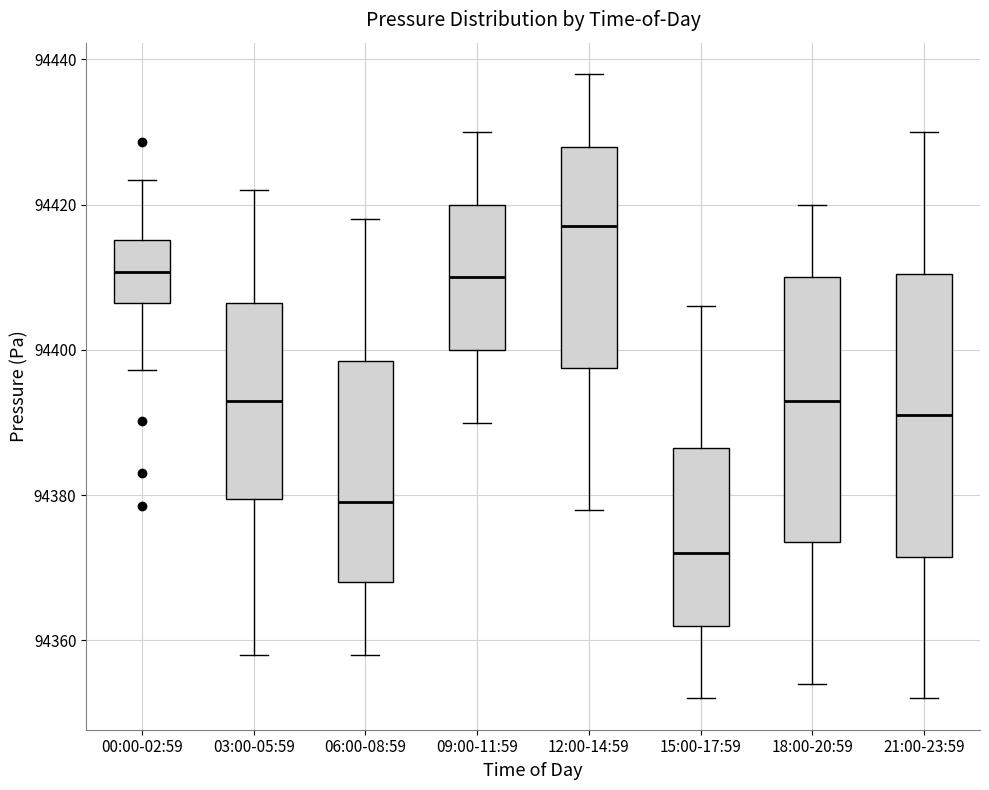

Which box has the highest median line?

12:00-14:59